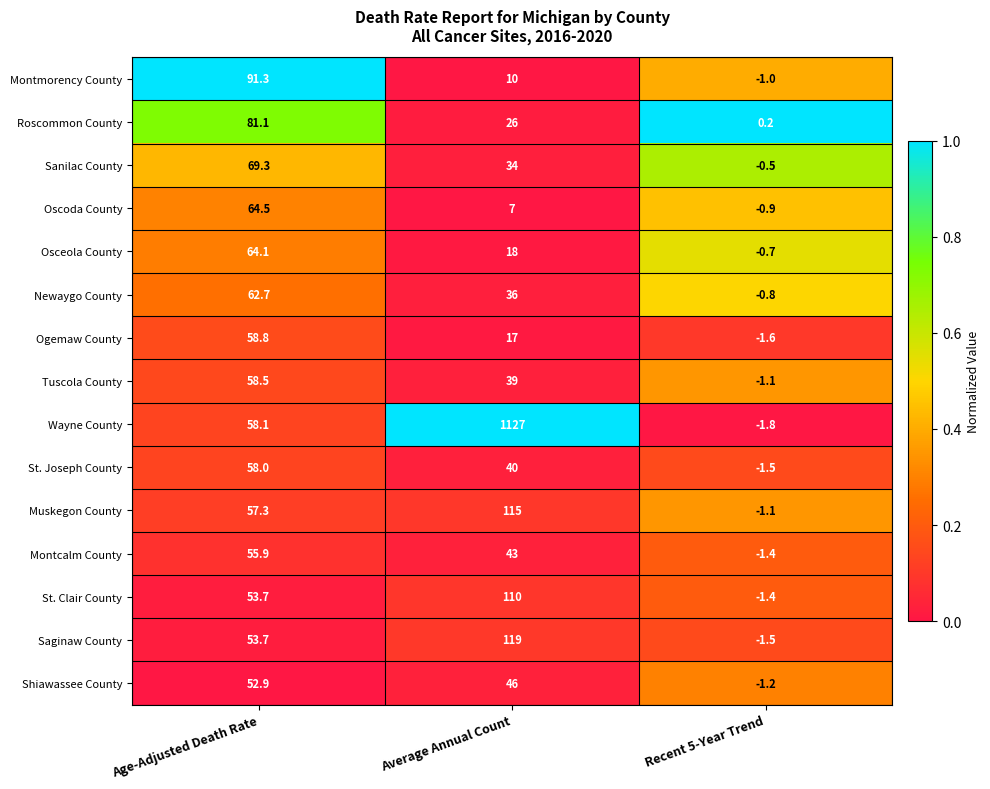

What is the approximate value of Sanilac County at Recent 5-Year Trend?

-0.5